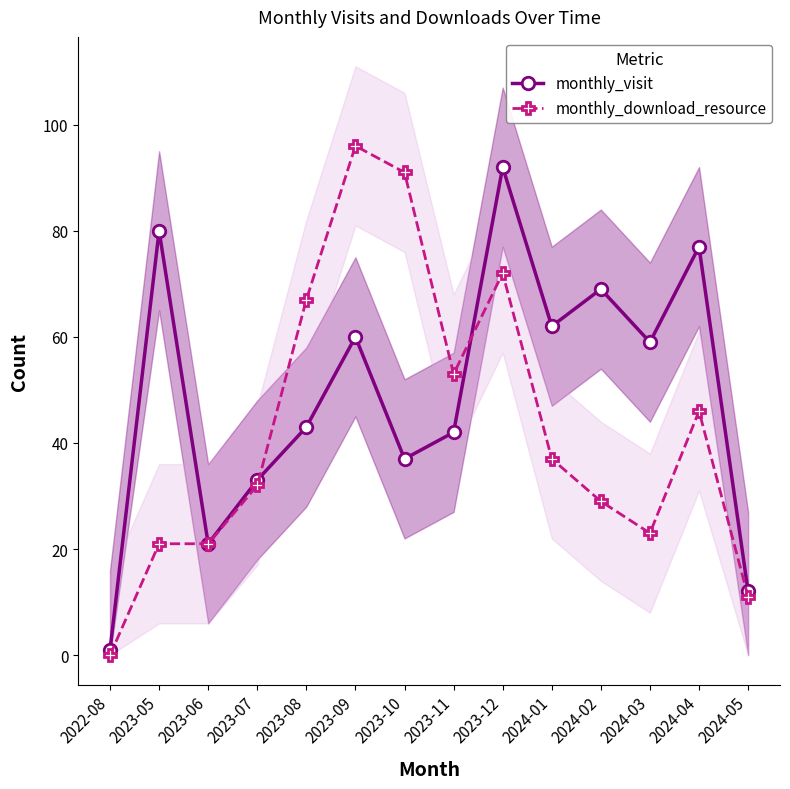

After their last crossing, which series has the higher values: monthly_visit or monthly_download_resource?

monthly_visit